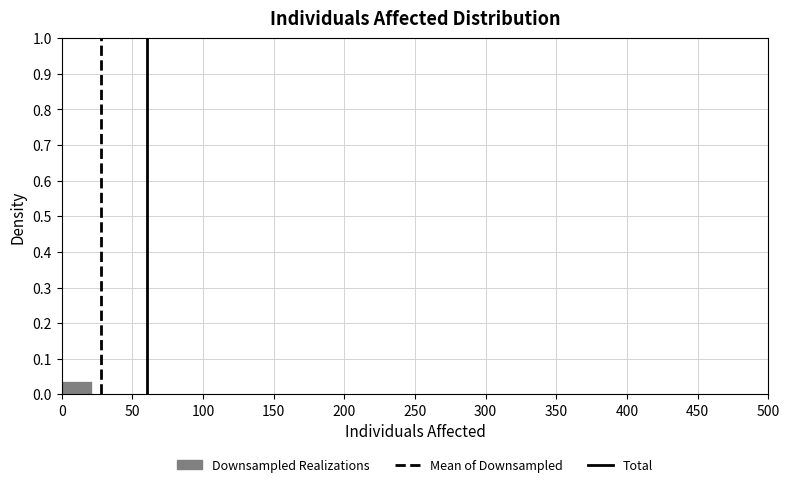

Which range on the x-axis has the tallest bar?

0 to 20